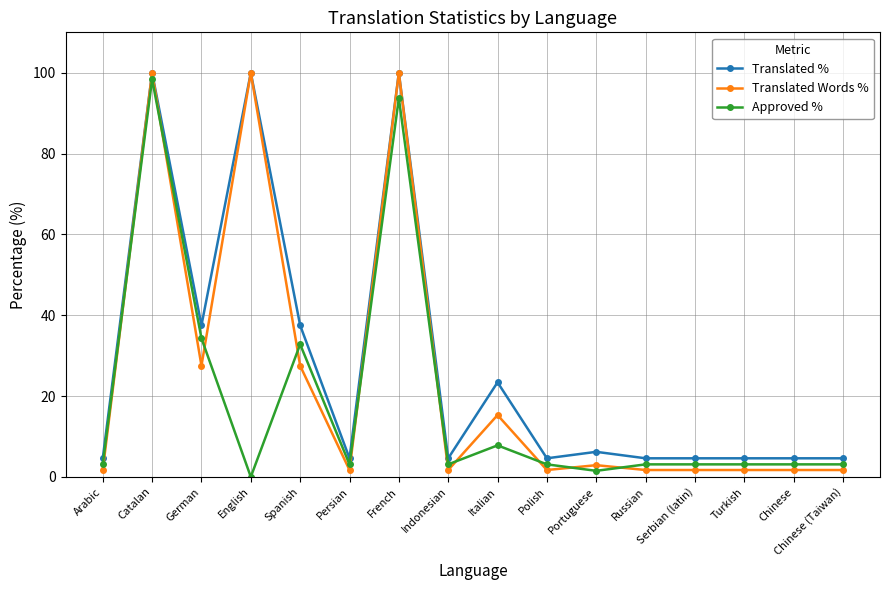

How many distinct data groups are displayed?

3